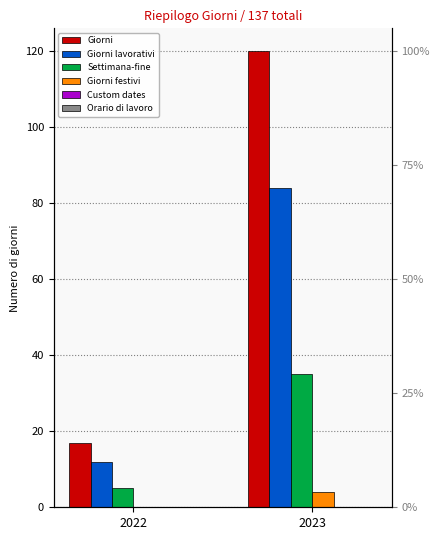

Which category has the highest value across all series?

2023